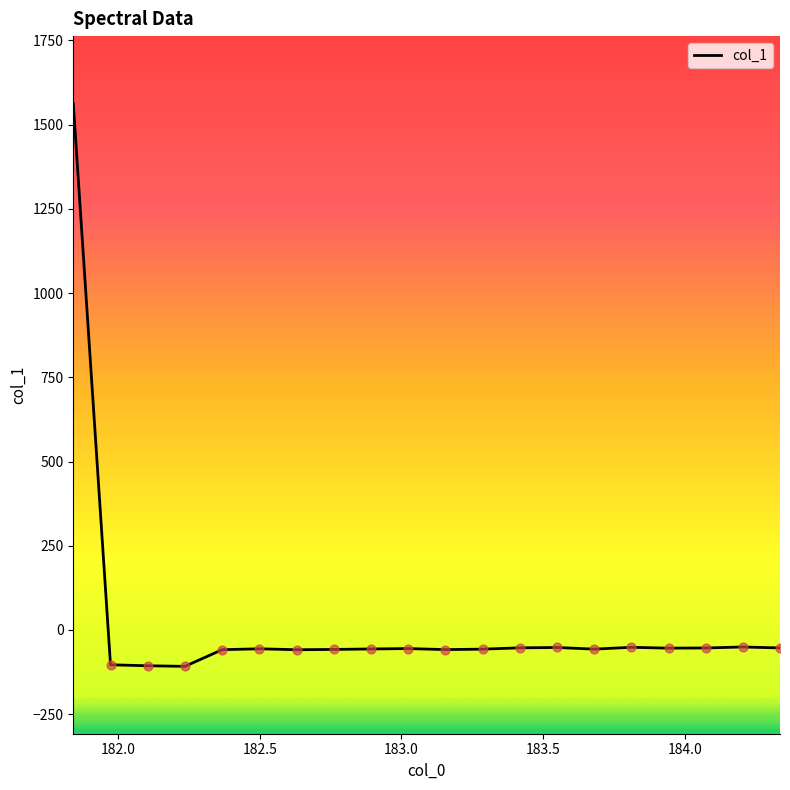

What is the smallest value displayed?

-108.0